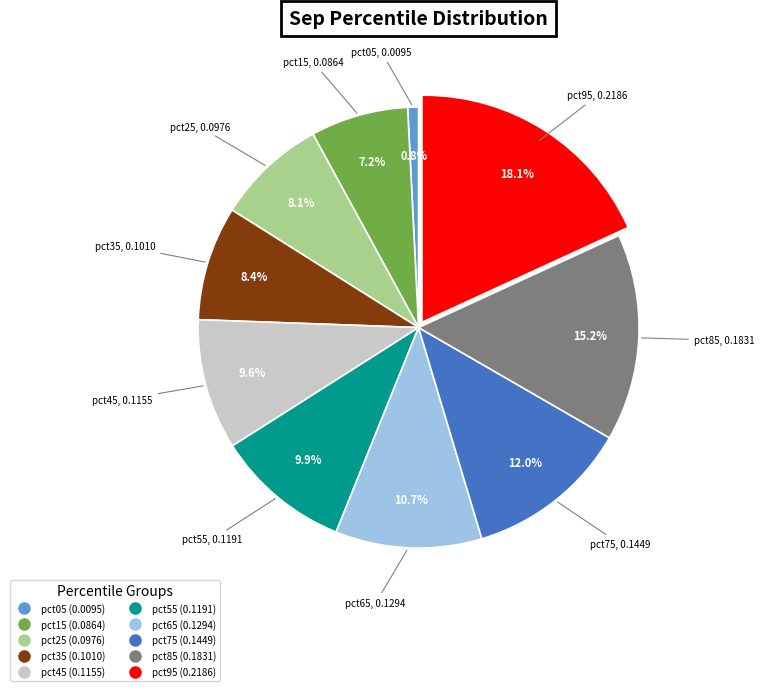

Which slice is the smallest?

pct05